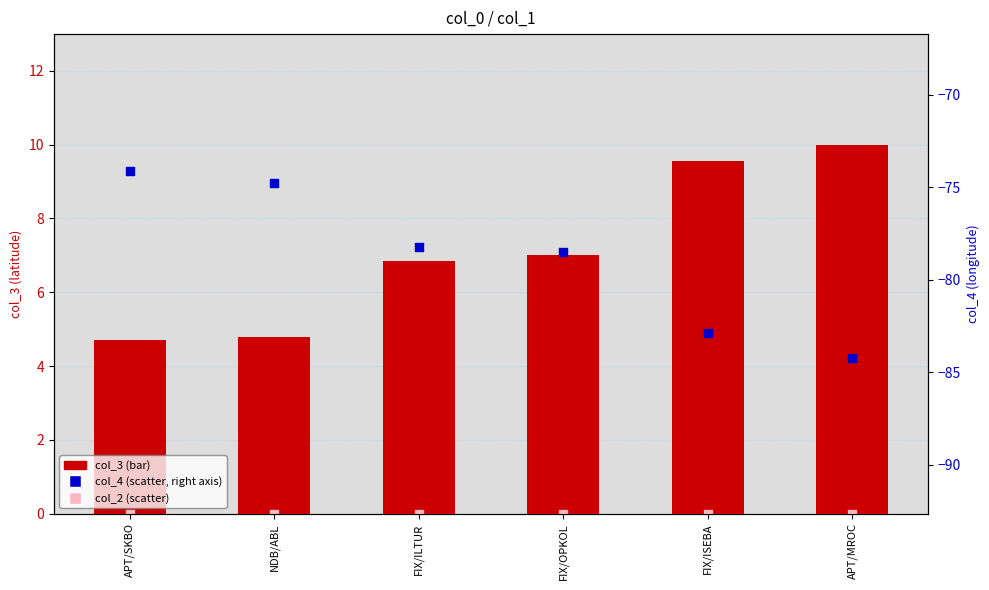

Which series contains the highest Y value?

col_3